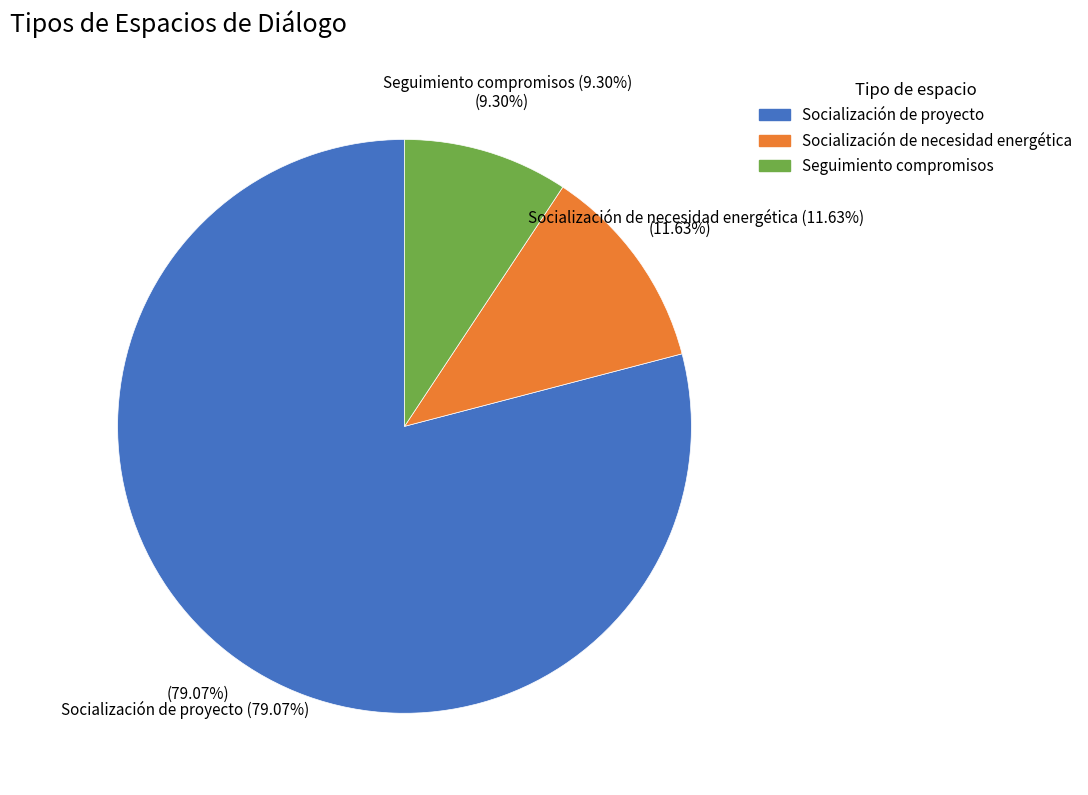

What percentage is NOT represented by Socialización de necesidad energética?

88.4%